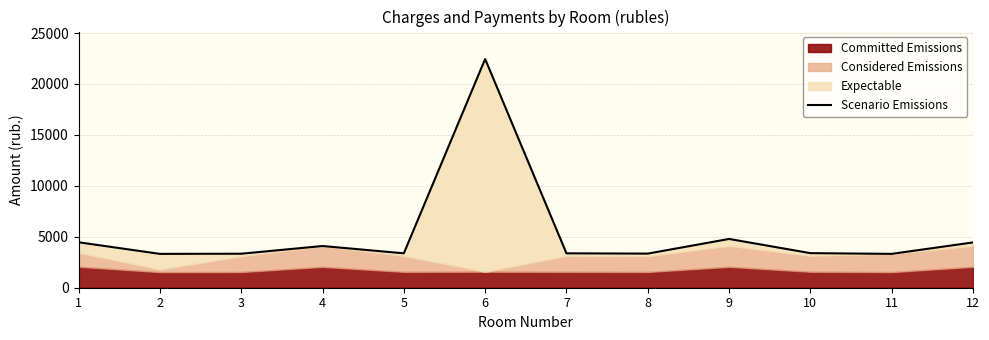

Where does the data first go above 3394?

1